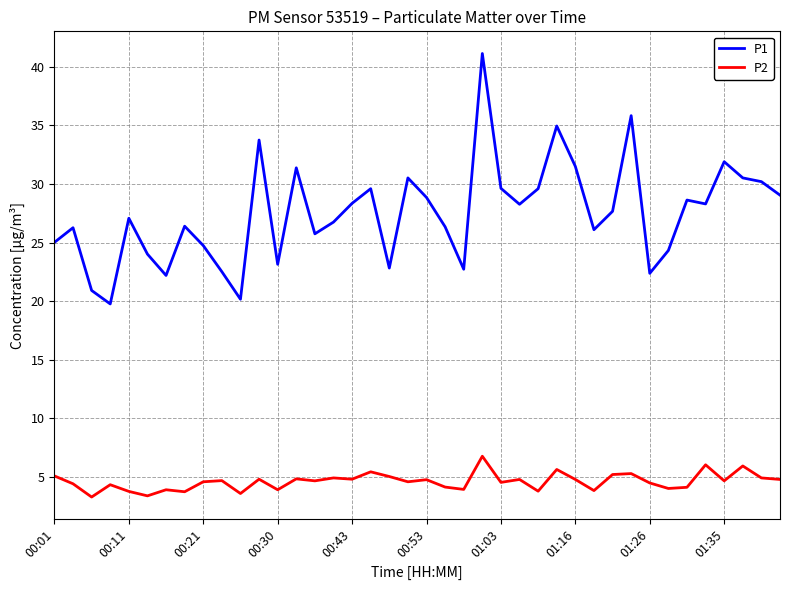

List the series in order of their overall mean, lowest first.

P2, P1